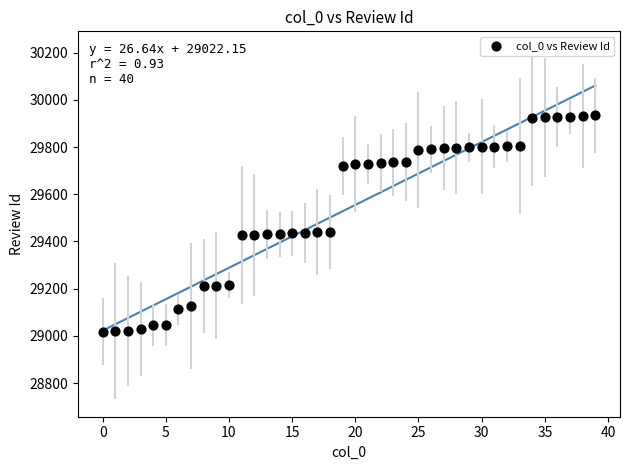

What is the range of Y values (max minus min)?

916